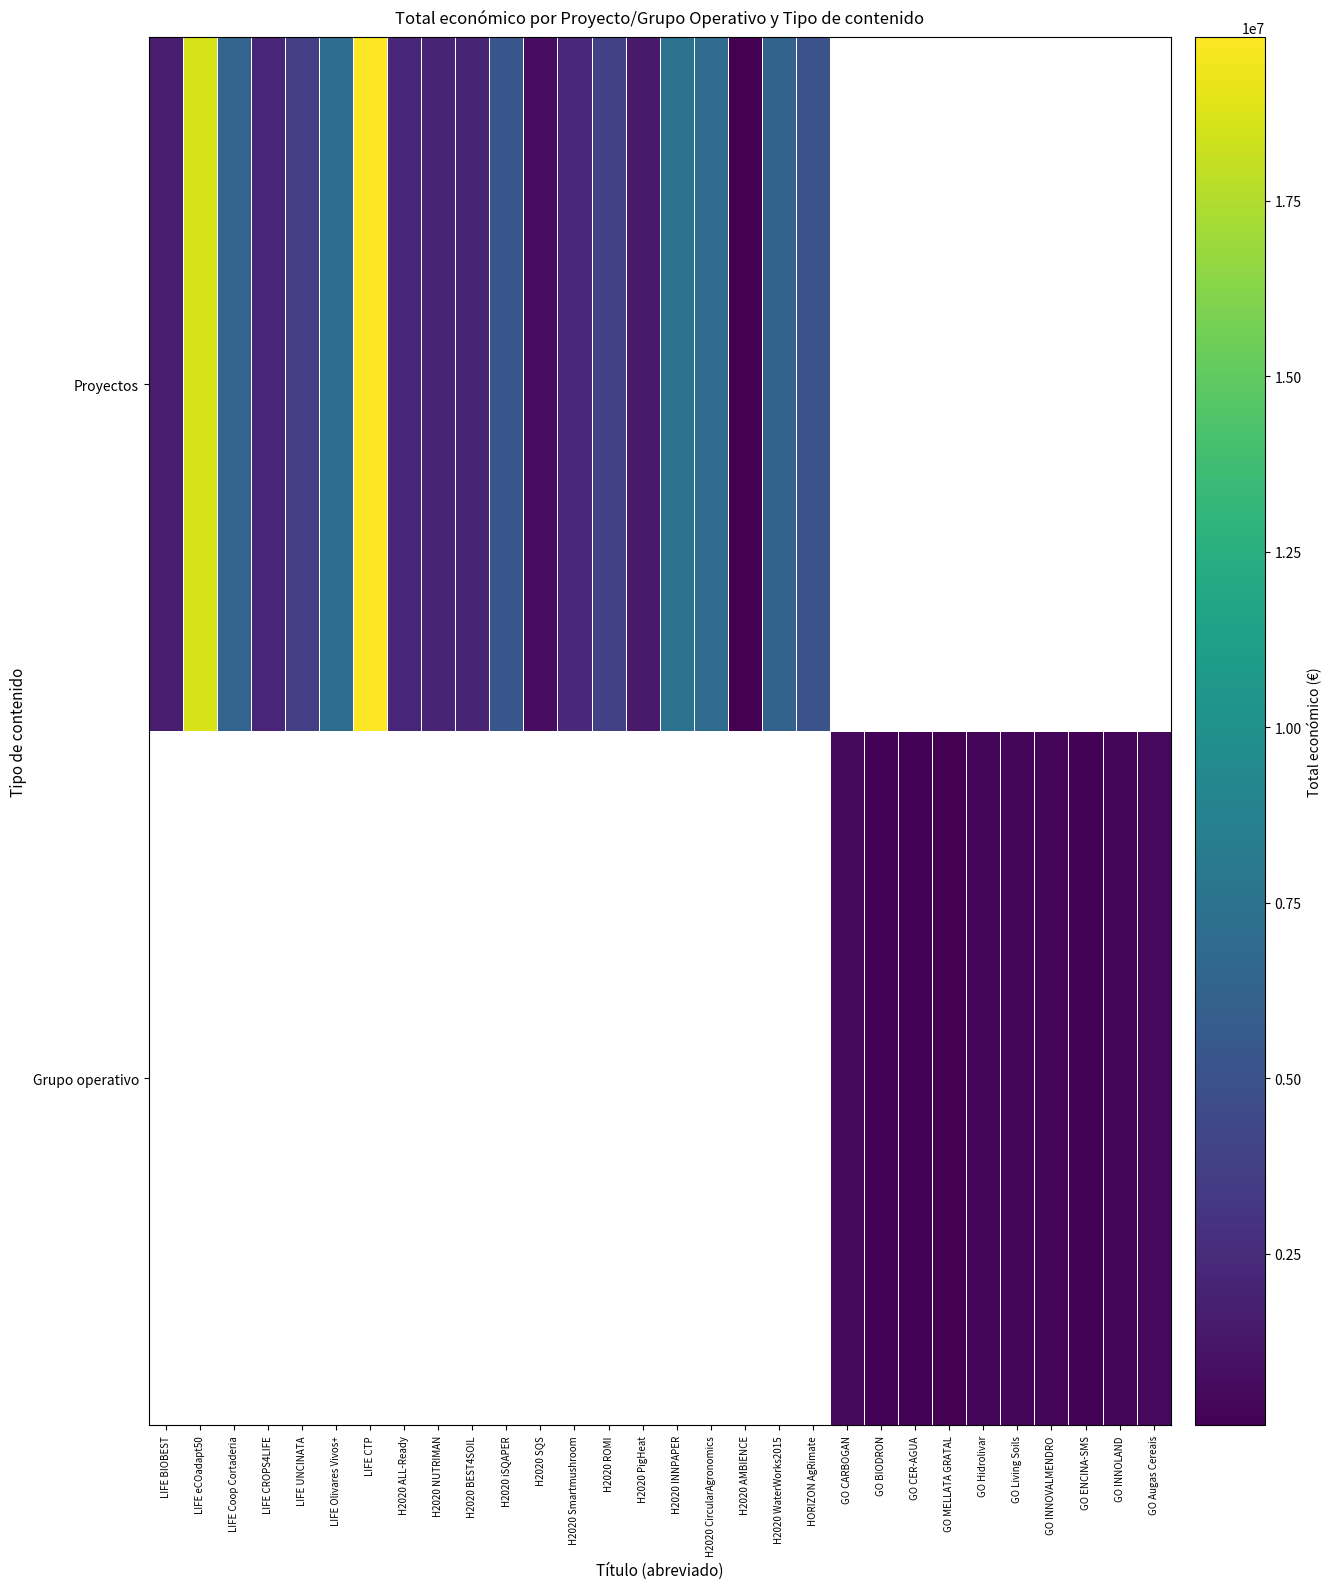

Which series has the largest range (max minus min)?

Proyectos